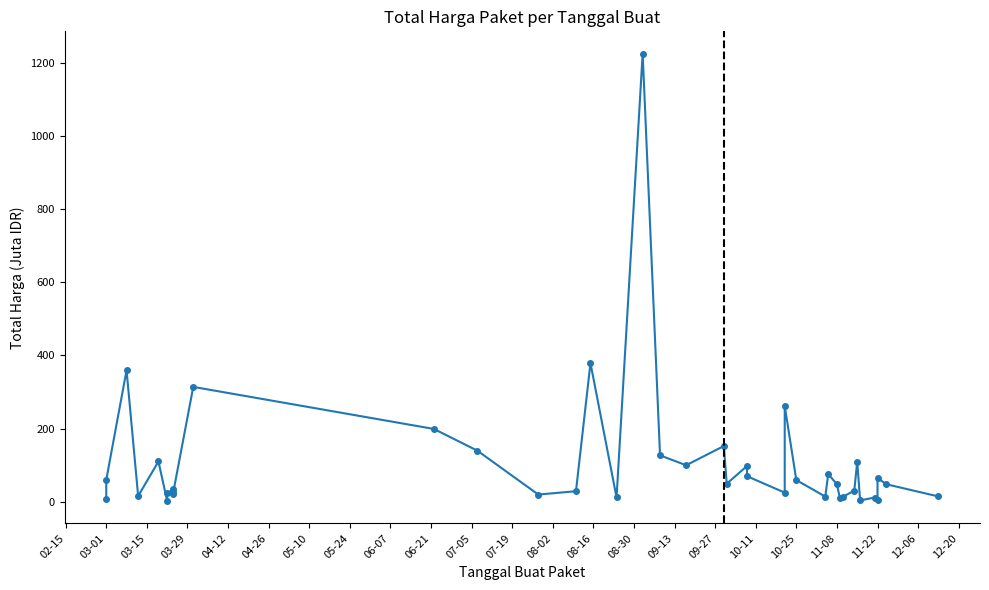

How many distinct data groups are displayed?

1